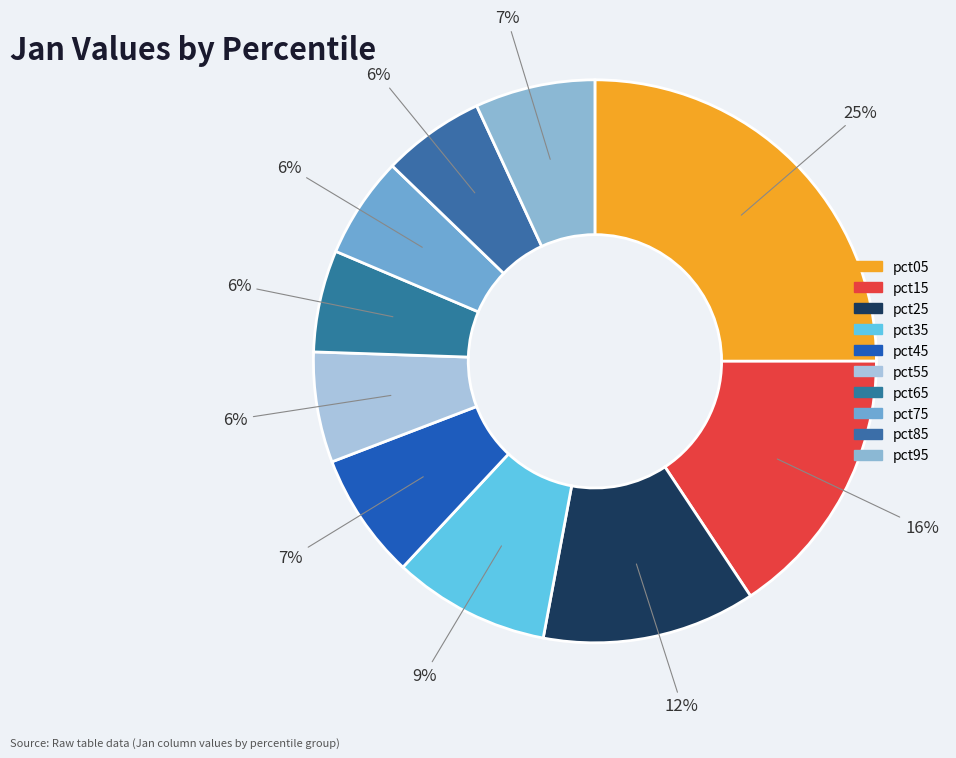

How many slices are in this pie chart?

10